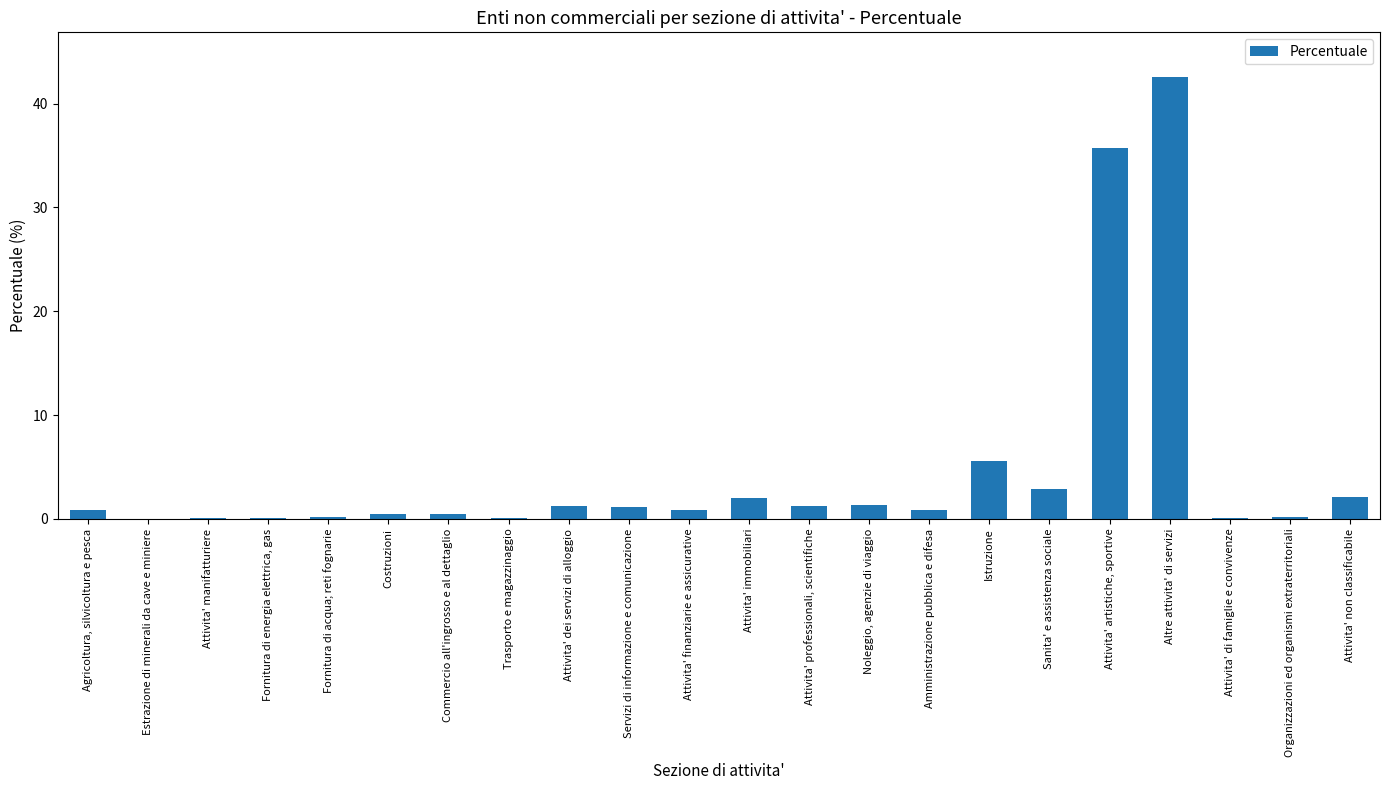

At which category does the chart reach its peak across all series?

Altre attivita' di servizi